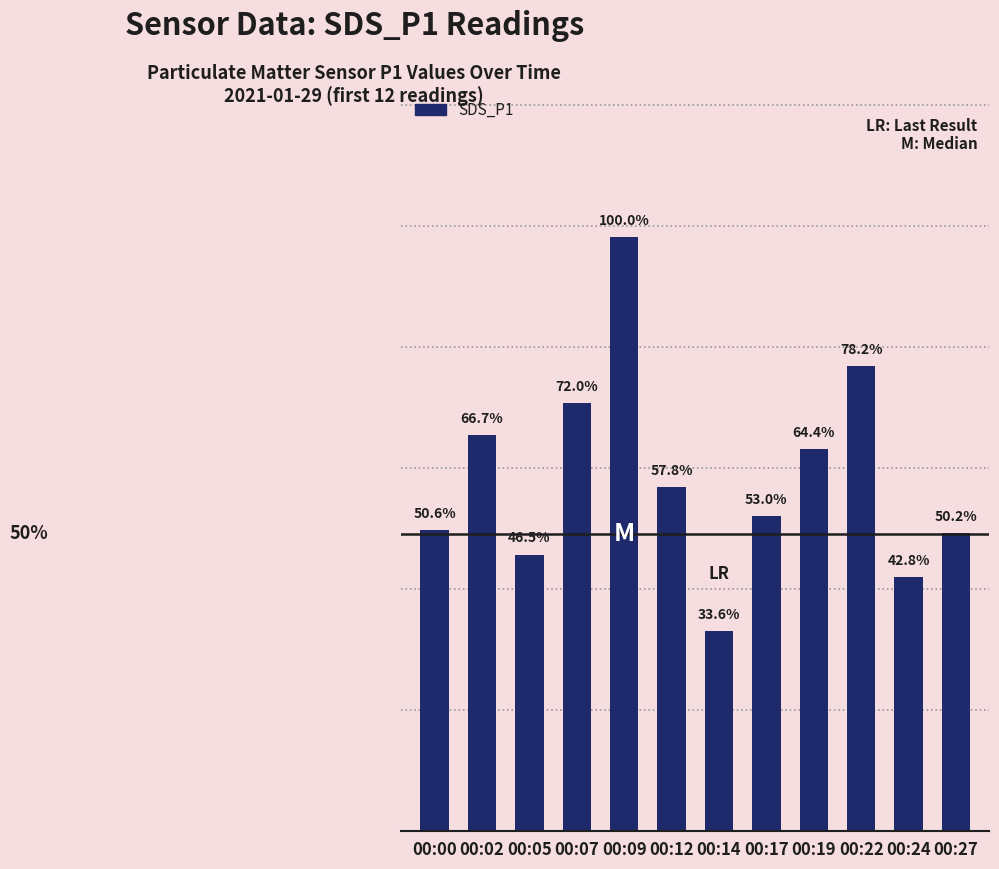

Reading left to right, list all the values displayed in this chart.

5.0	6.5	4.6	7.1	9.8	5.7	3.3	5.2	6.3	7.7	4.2	4.9